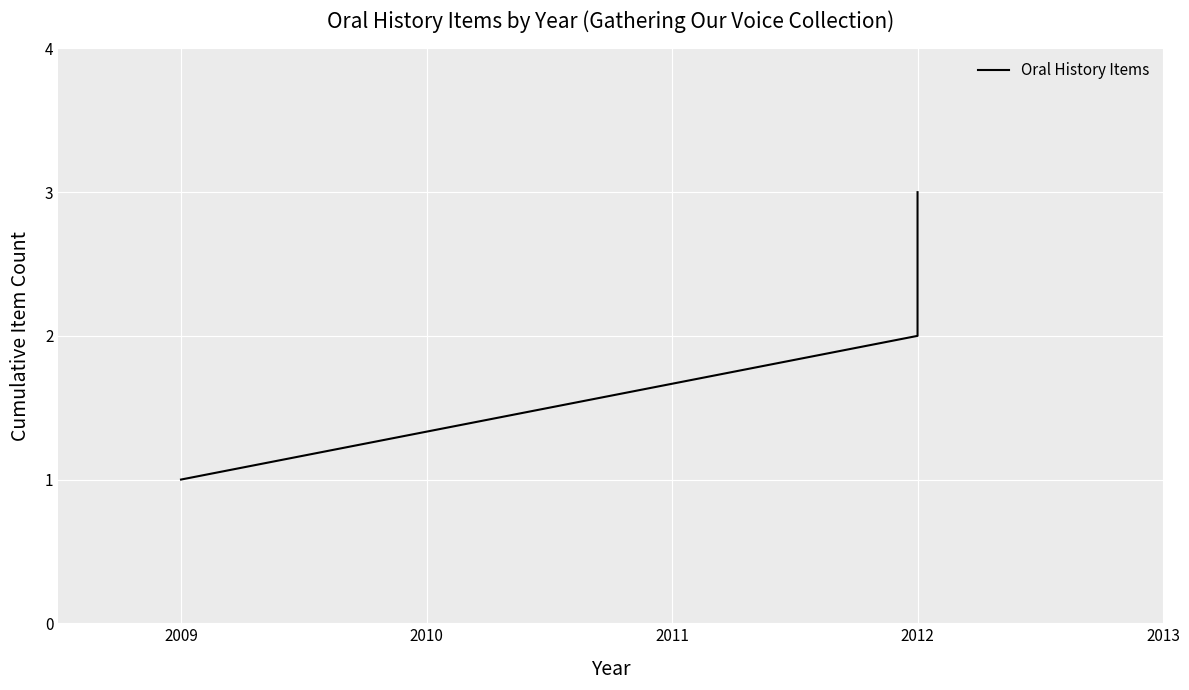

Between 2012 and 2009, which is larger?

2012